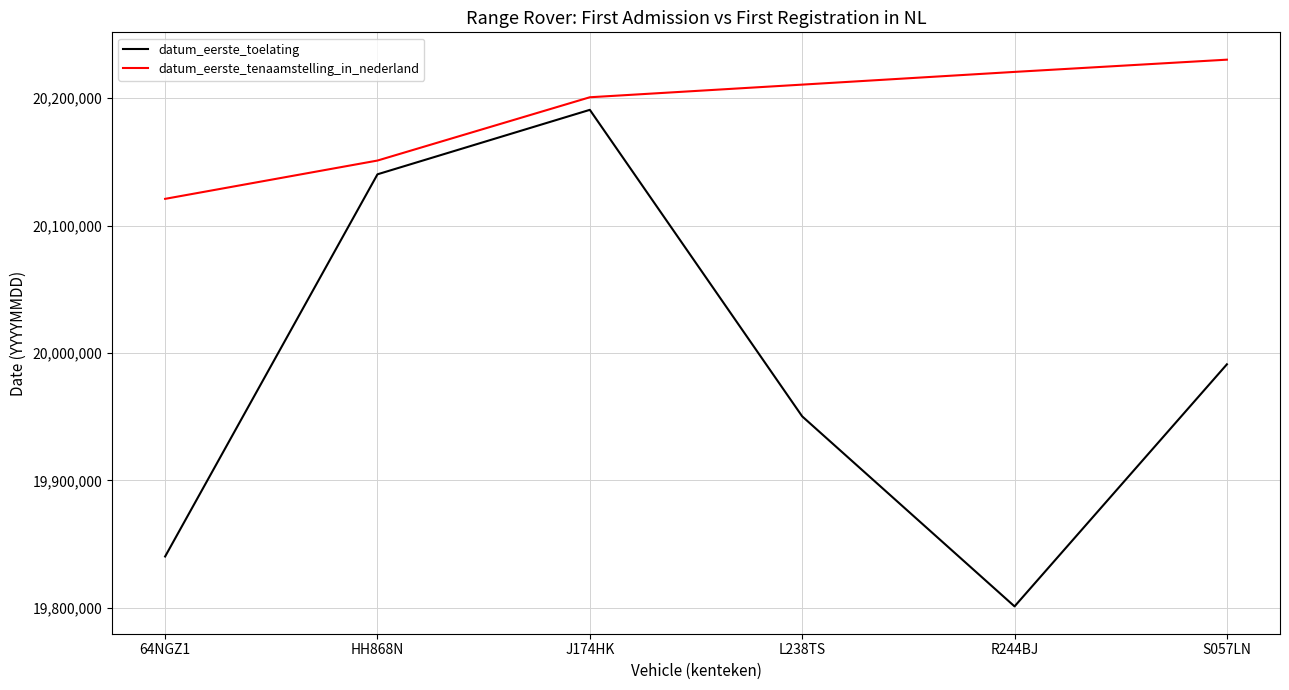

At which category is the sum across all series the highest?

J174HK